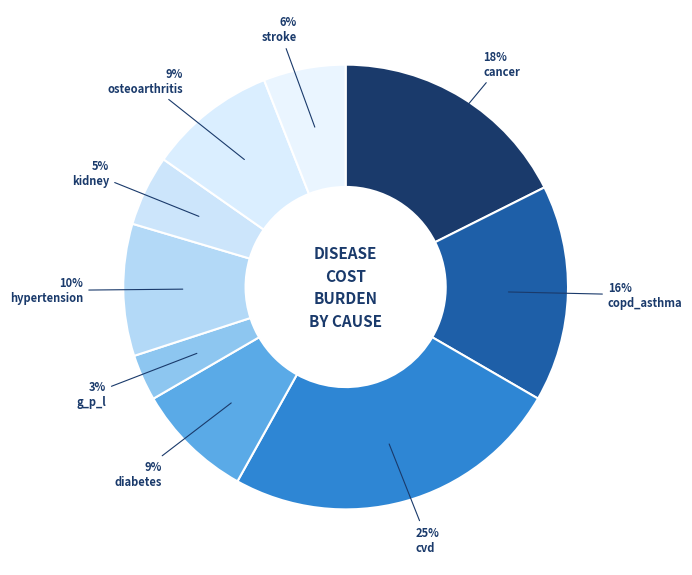

How many slices are in this pie chart?

9